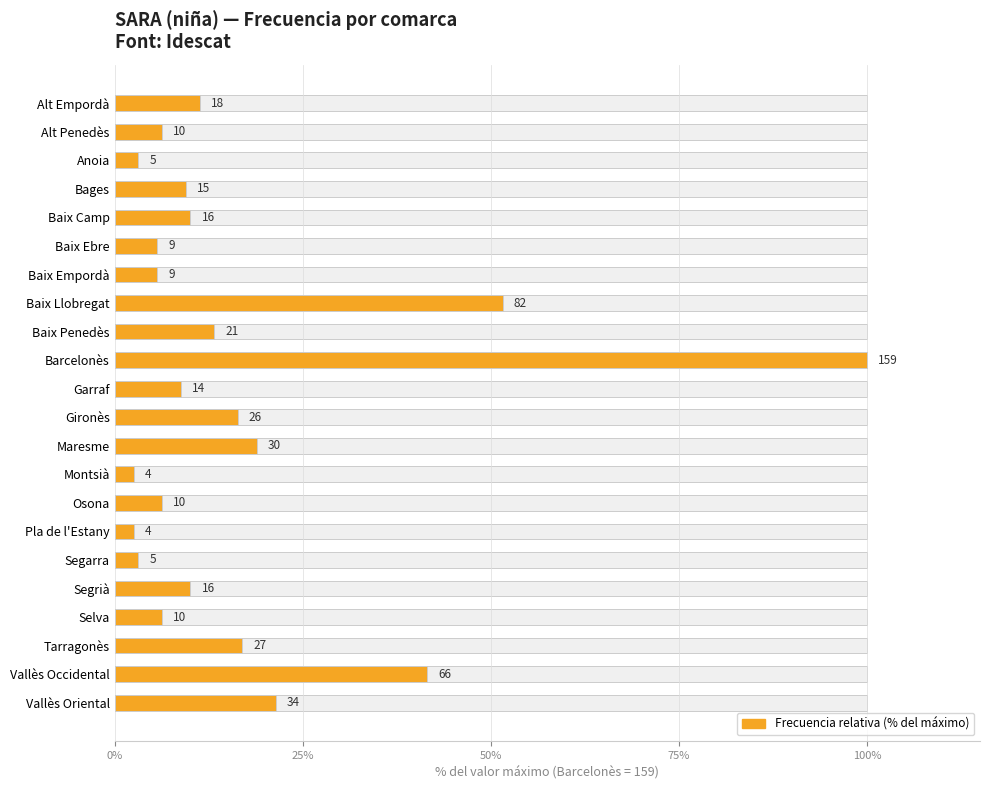

The value at Vallès Occidental is 41.5. True or false?

True